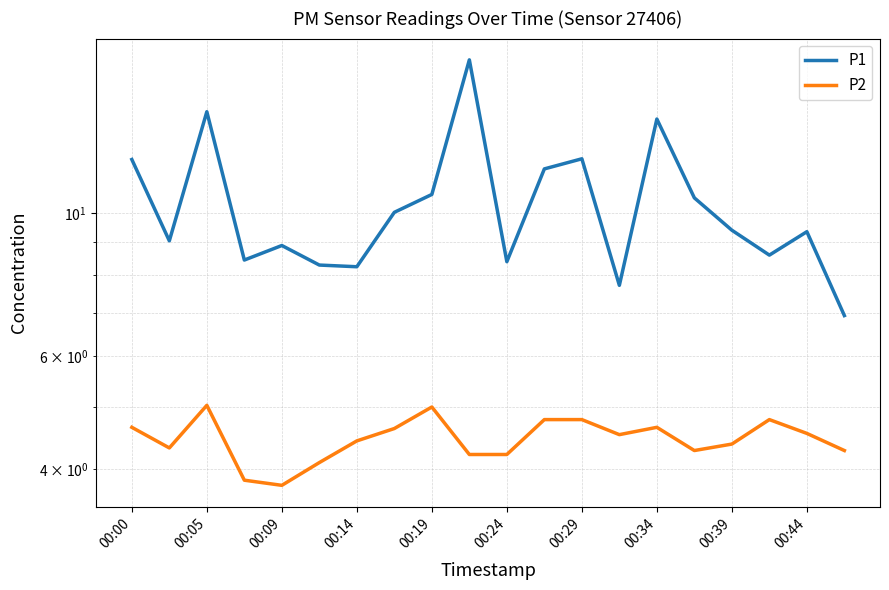

Which series has the largest range (max minus min)?

P1